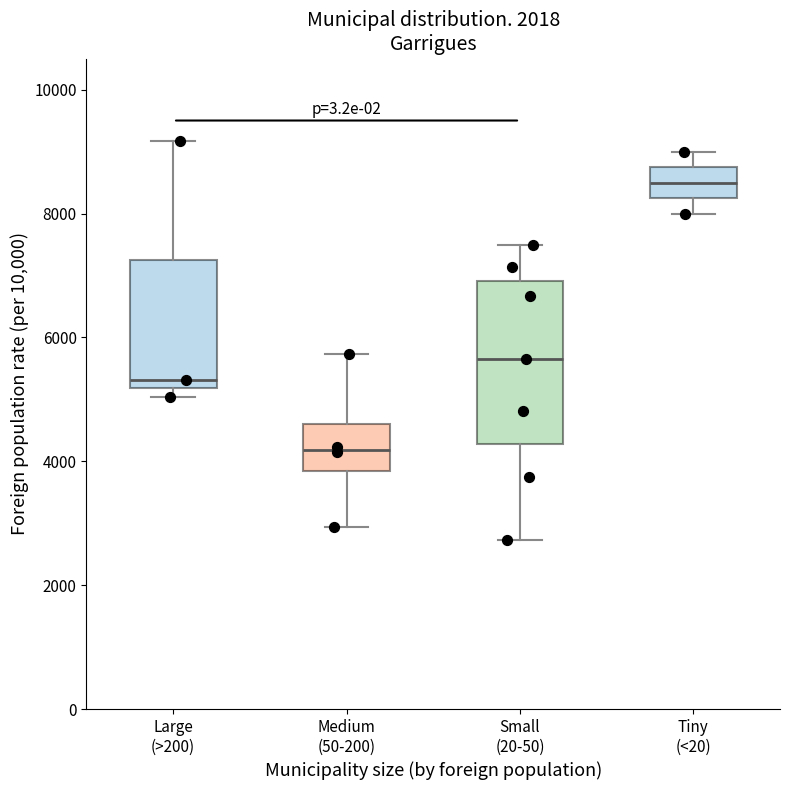

Reading left to right, transcribe this box plot: for each box, give where its median line is, the range the box spans, and where its two whiskers end, as read against the y-axis. The values are not printed on the chart, so give them approximately, as read against the axis.

Large (>200): median 5400, box 5200 to 7200, whiskers 5000 to 9200
Medium (50-200): median 4200, box 3800 to 4600, whiskers 3000 to 5800
Small (20-50): median 5600, box 4200 to 7000, whiskers 2800 to 7600
Tiny (<20): median 8600, box 8200 to 8800, whiskers 8000 to 9000